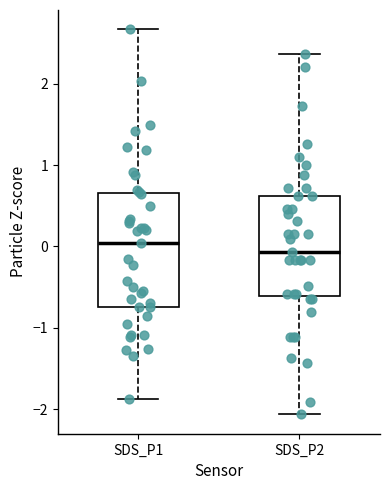

Reading left to right, transcribe this box plot: for each box, give where its median line is, the range the box spans, and where its two whiskers end, as read against the y-axis. The values are not printed on the chart, so give them approximately, as read against the axis.

SDS_P1: median 0.0, box -0.8 to 0.7, whiskers -1.9 to 2.7
SDS_P2: median -0.1, box -0.6 to 0.6, whiskers -2.1 to 2.4